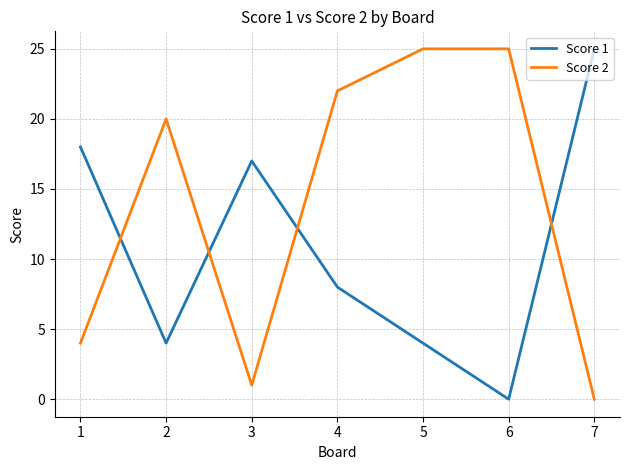

Rank the series at 2 from highest to lowest value.

Score 2, Score 1